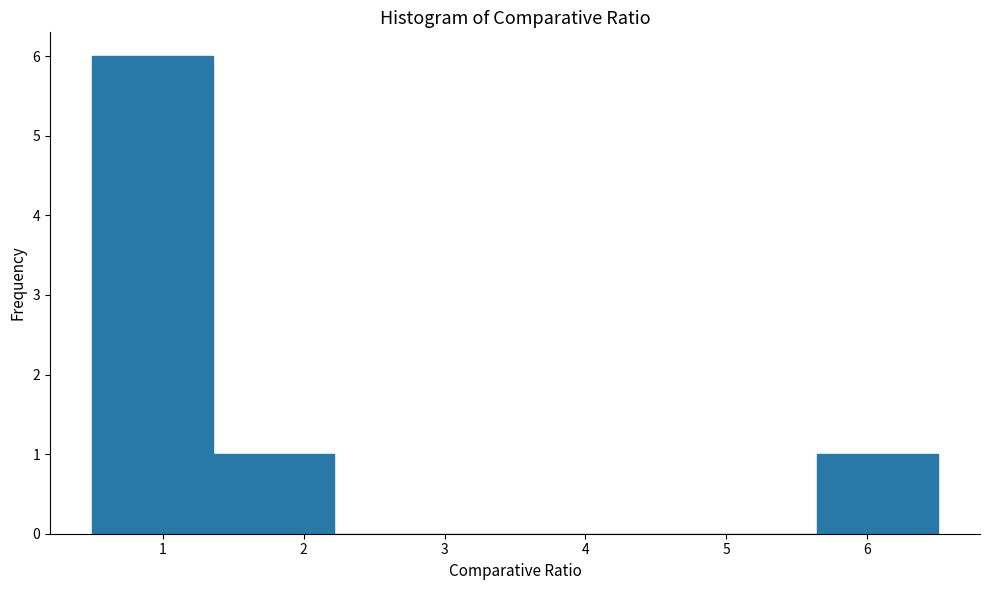

Reading left to right, transcribe this chart: for each bar, give the range it covers on the x-axis and its height. Neither the bar edges nor the heights are printed on the chart, so give them approximately, as read against the axes.

0.5 to 1.4: 6
1.4 to 2.2: 1
2.2 to 3.1: 0
3.1 to 3.9: 0
3.9 to 4.8: 0
4.8 to 5.6: 0
5.6 to 6.5: 1